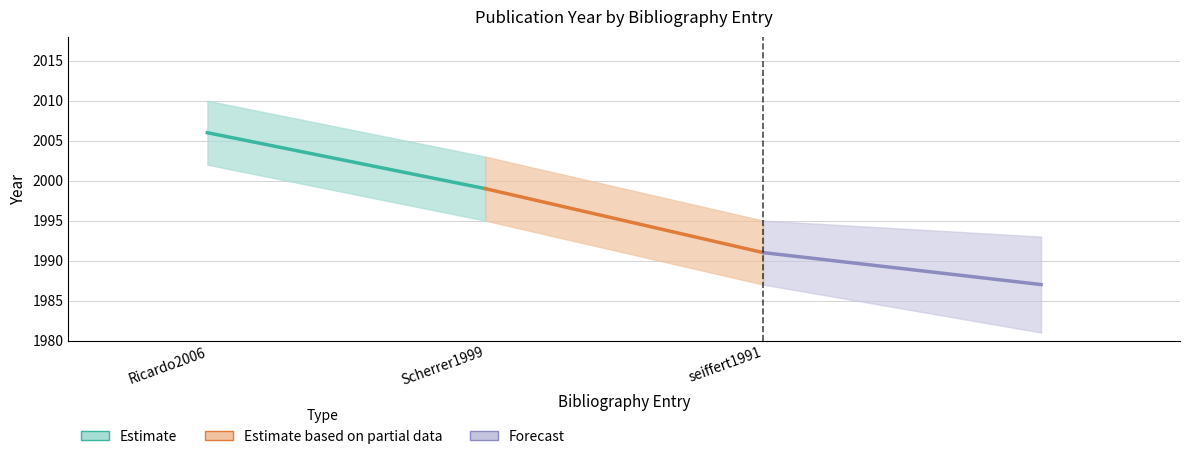

What is the minimum value for Estimate based on partial data?

1991